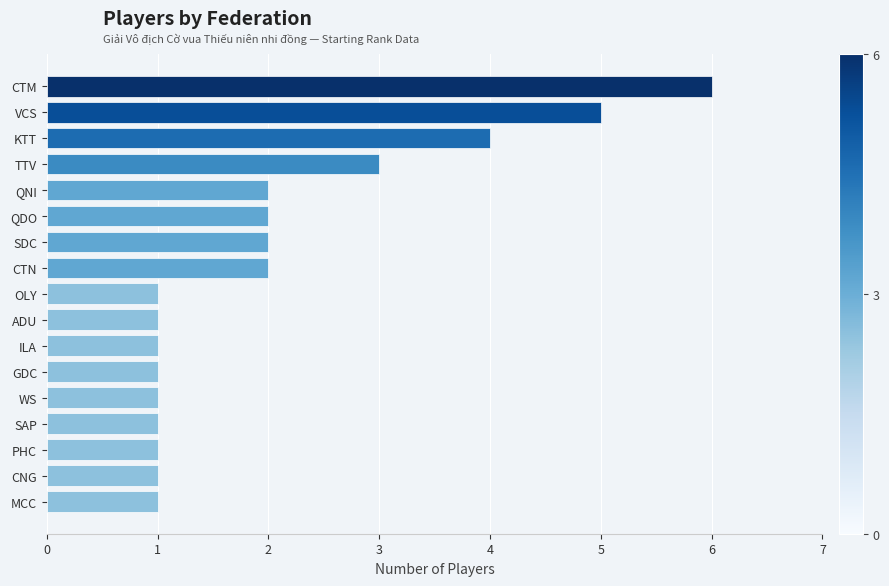

What is the change in value from VCS to CTN?

-3